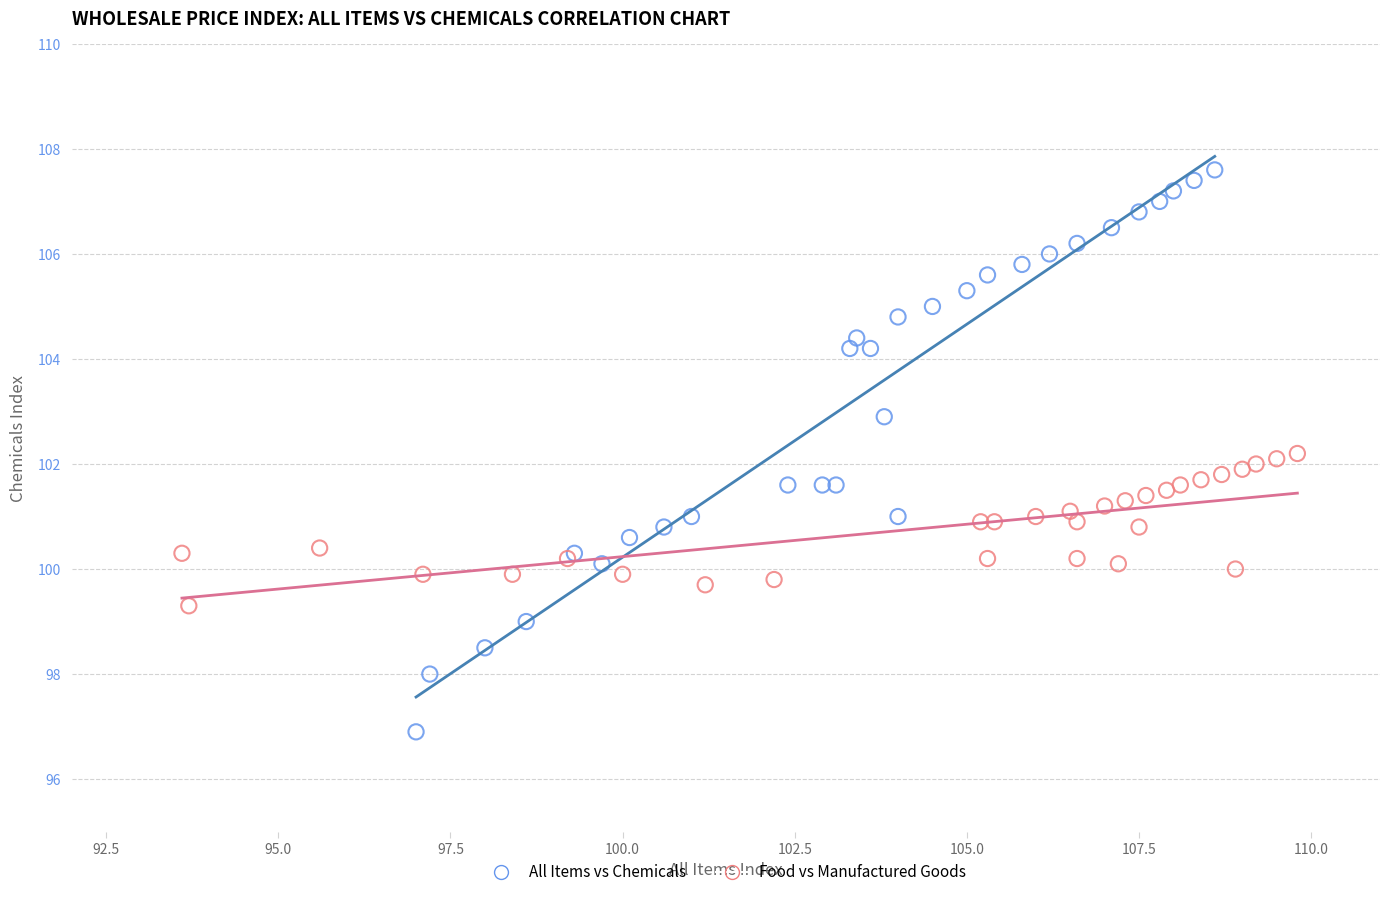

Which series reaches the maximum Y coordinate?

All Items vs Chemicals